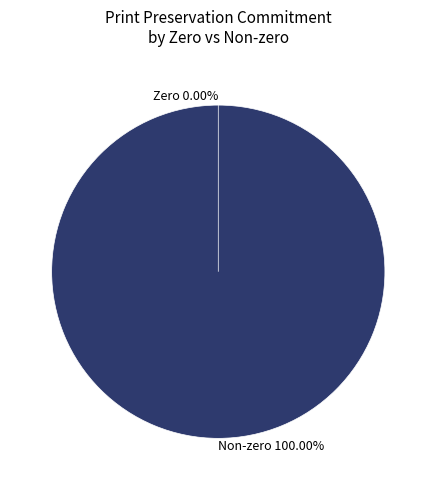

Is there any slice that represents more than half of the pie?

No